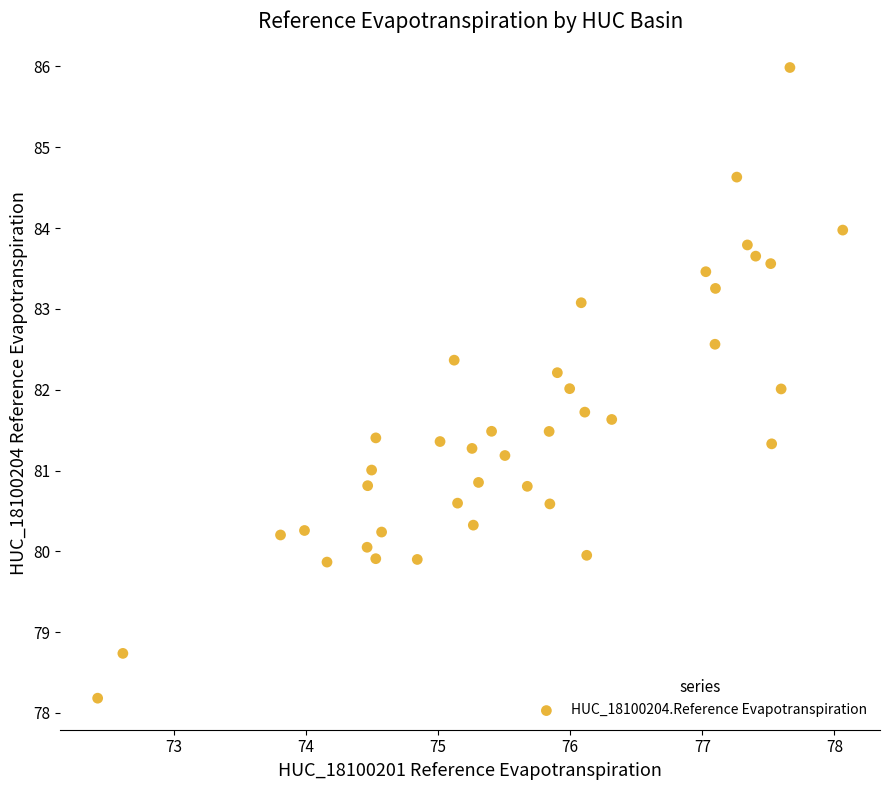

What is the range of X values (max minus min)?

5.6